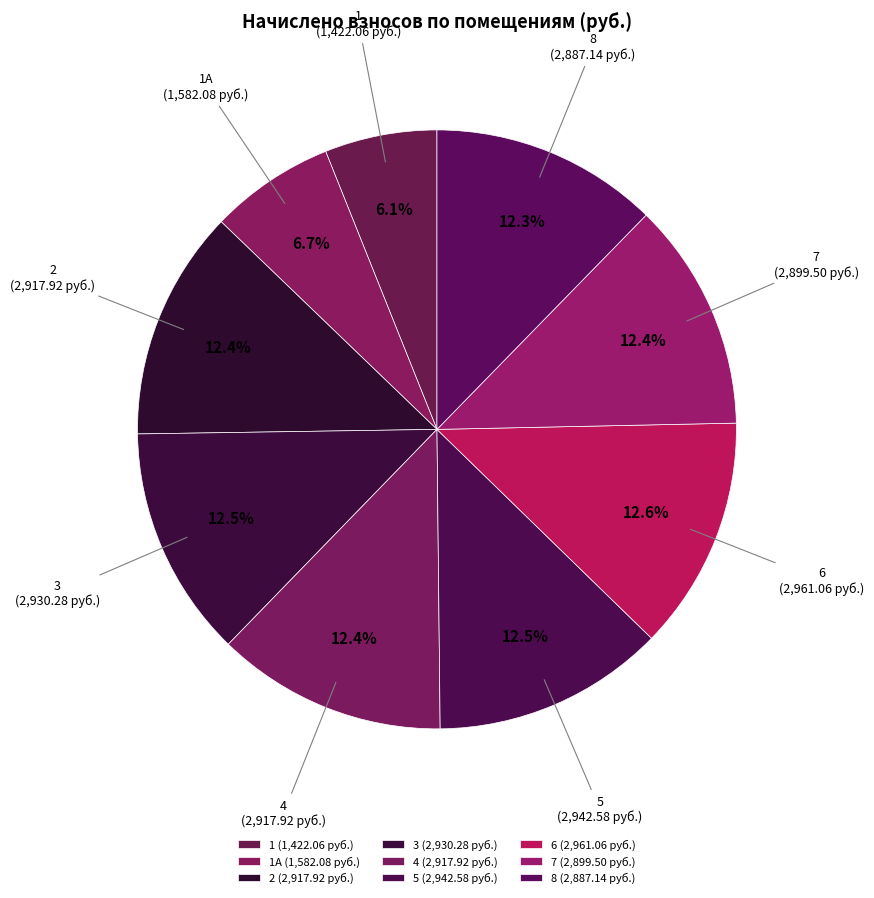

To the nearest percent, what is the average slice percentage?

11%